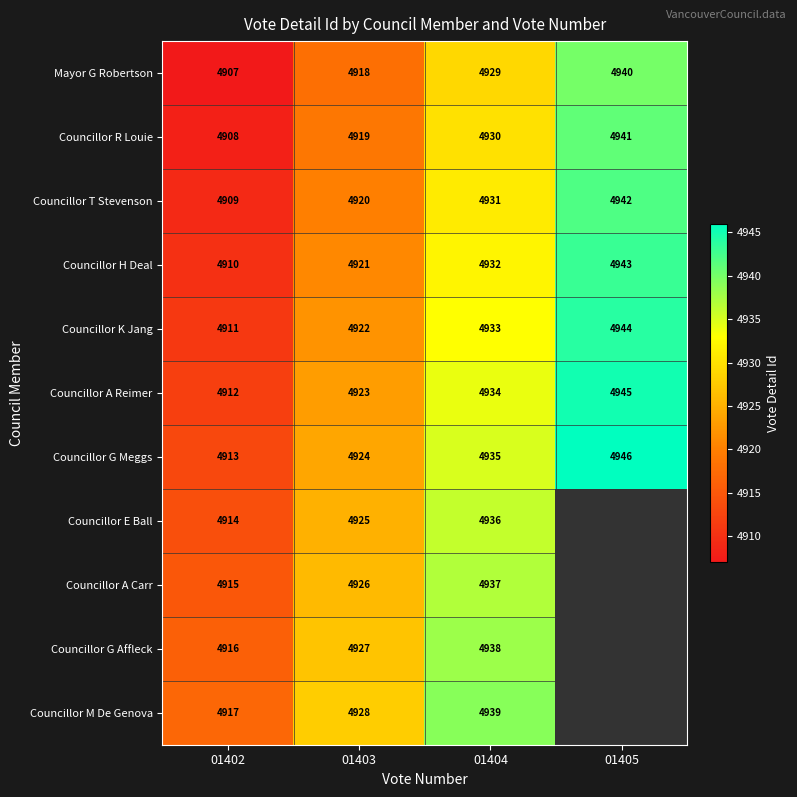

How many Councillor H Deal values are between 4921 and 4943?

3